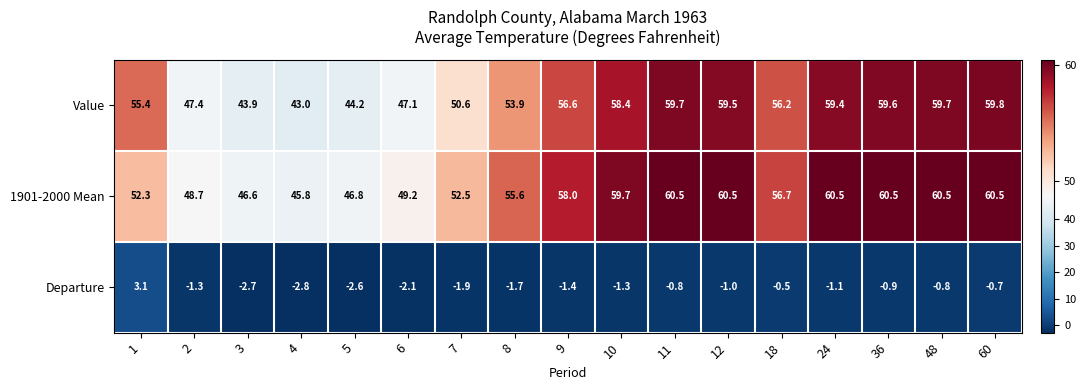

What is the difference between the Value values at 18 and 60?

3.6